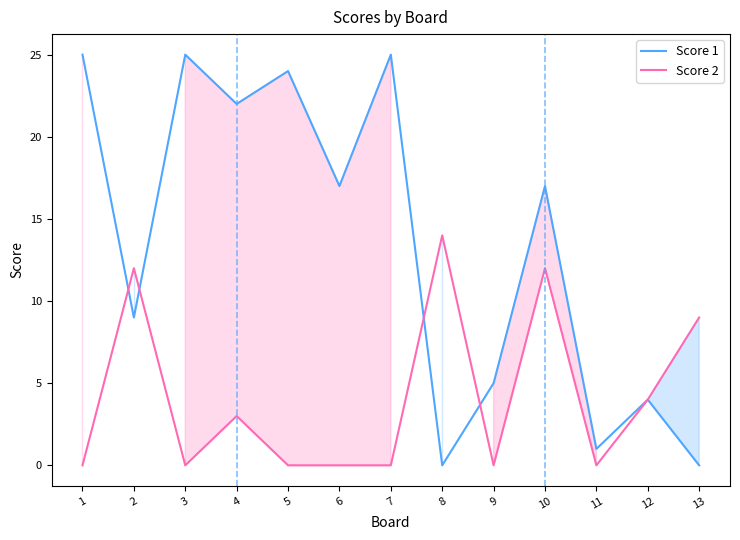

True or false: Score 2 has more than 0 points higher than both neighbors.

True